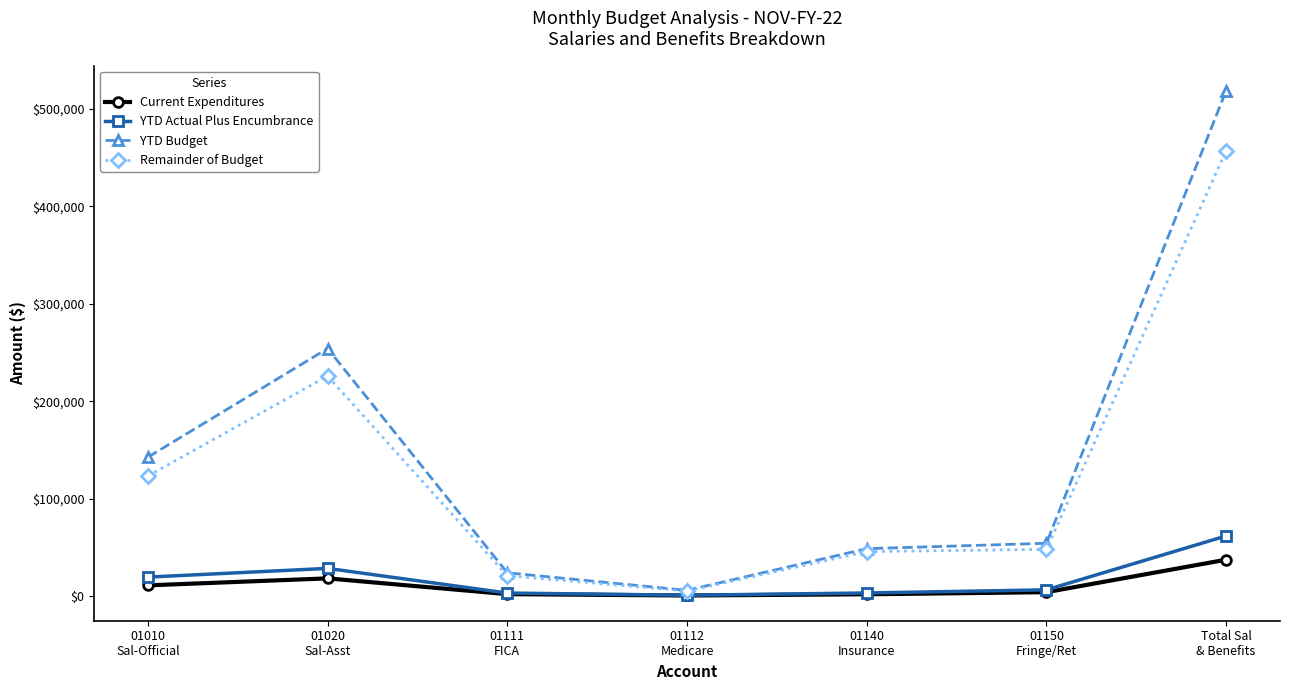

What position from the right is 01010
Sal-Official?

7